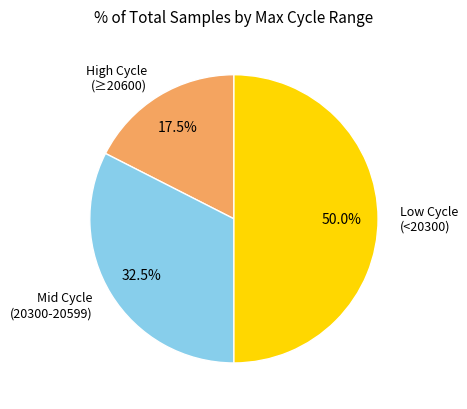

Which has a higher value, Low Cycle (<20300) or High Cycle (≥20600)?

Low Cycle (<20300)